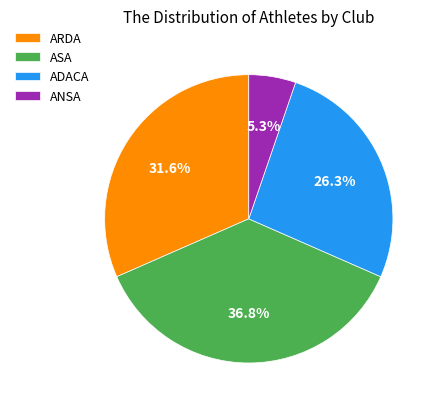

Does ARDA account for over 50% of the chart?

No